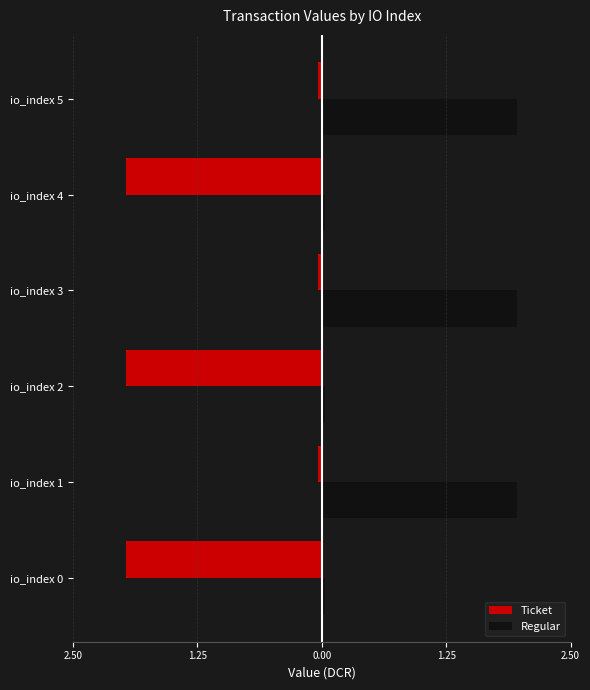

Reading right to left, what are all the values shown in this chart?

Ticket: -0.0	-2.0	-0.0	-2.0	-0.0	-2.0
Regular: 2.0	0.0	2.0	0.0	2.0	0.0